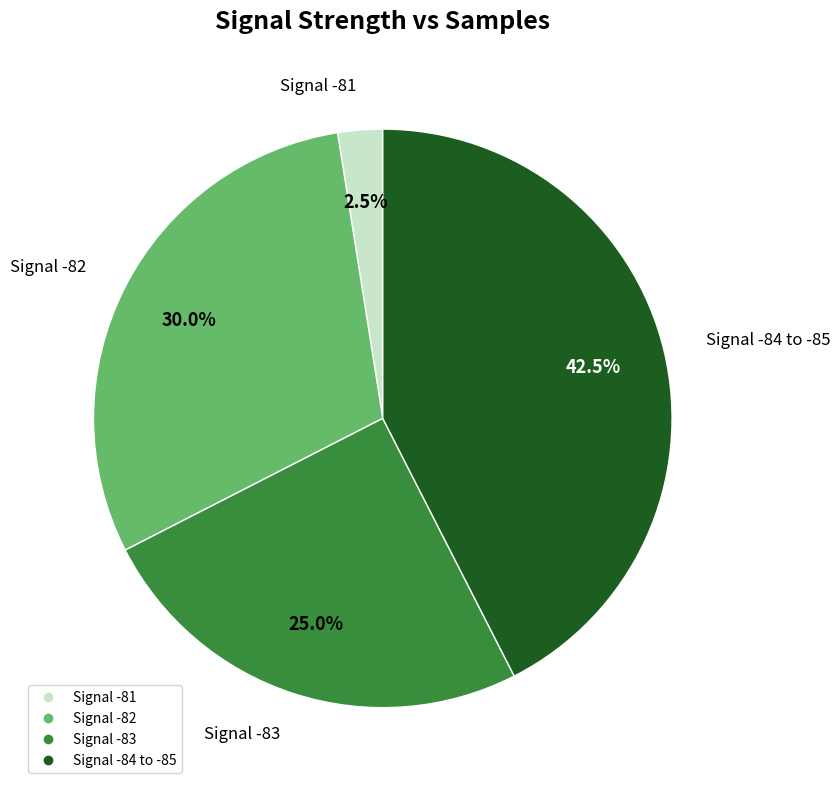

Is there a majority slice in this chart?

No